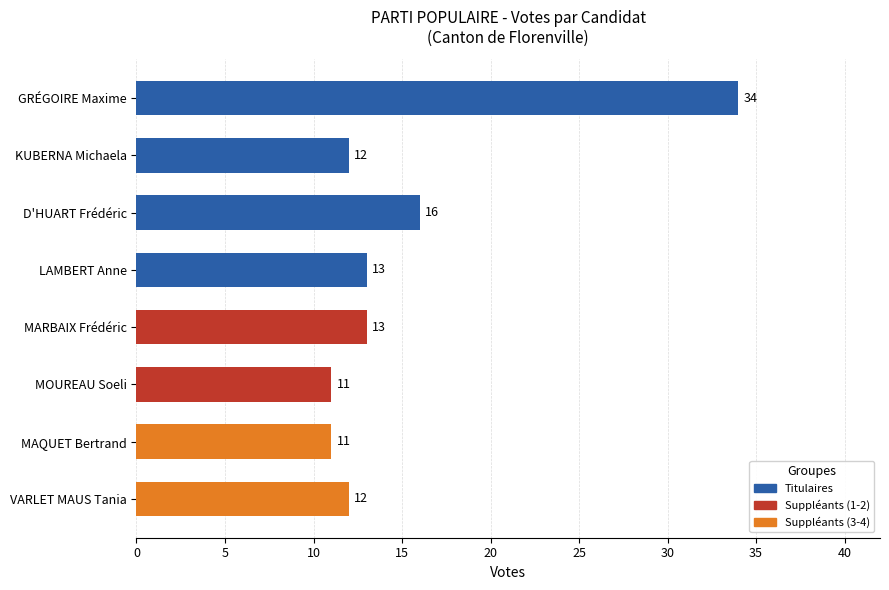

What is the greatest value displayed?

34